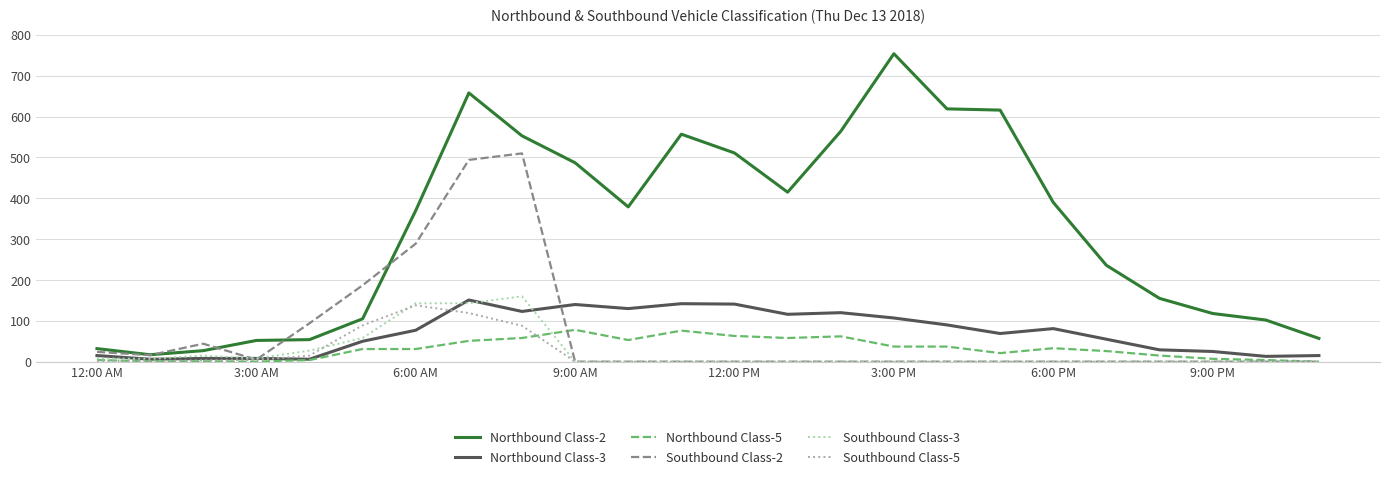

Which series has the largest range (max minus min)?

Northbound Class-2